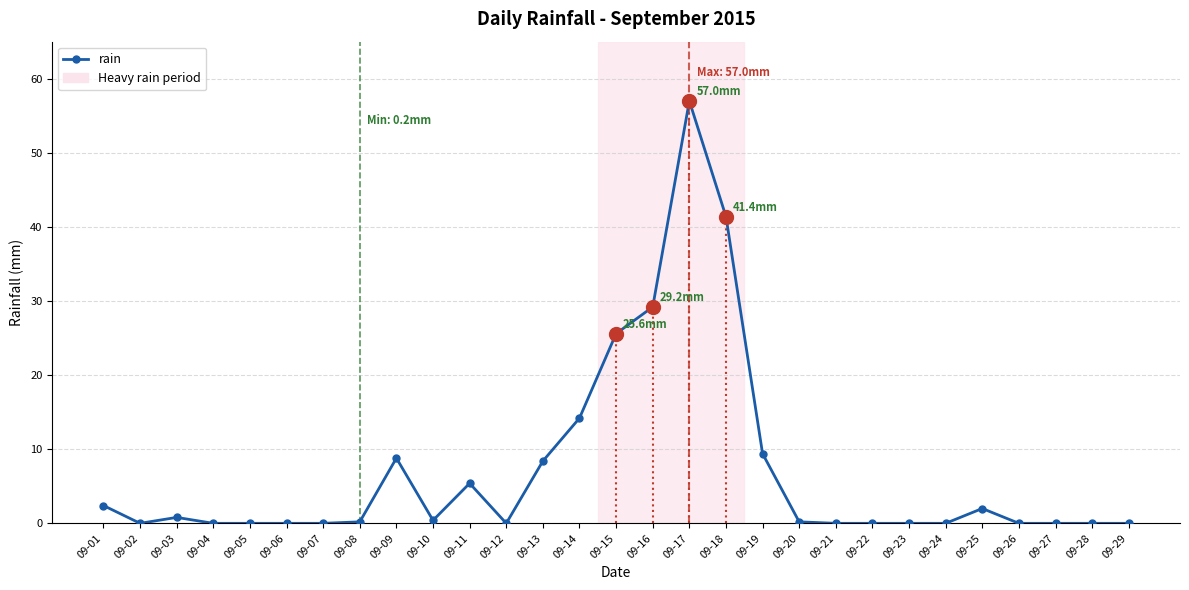

The value at 09-22 is -22.6. True or false?

False